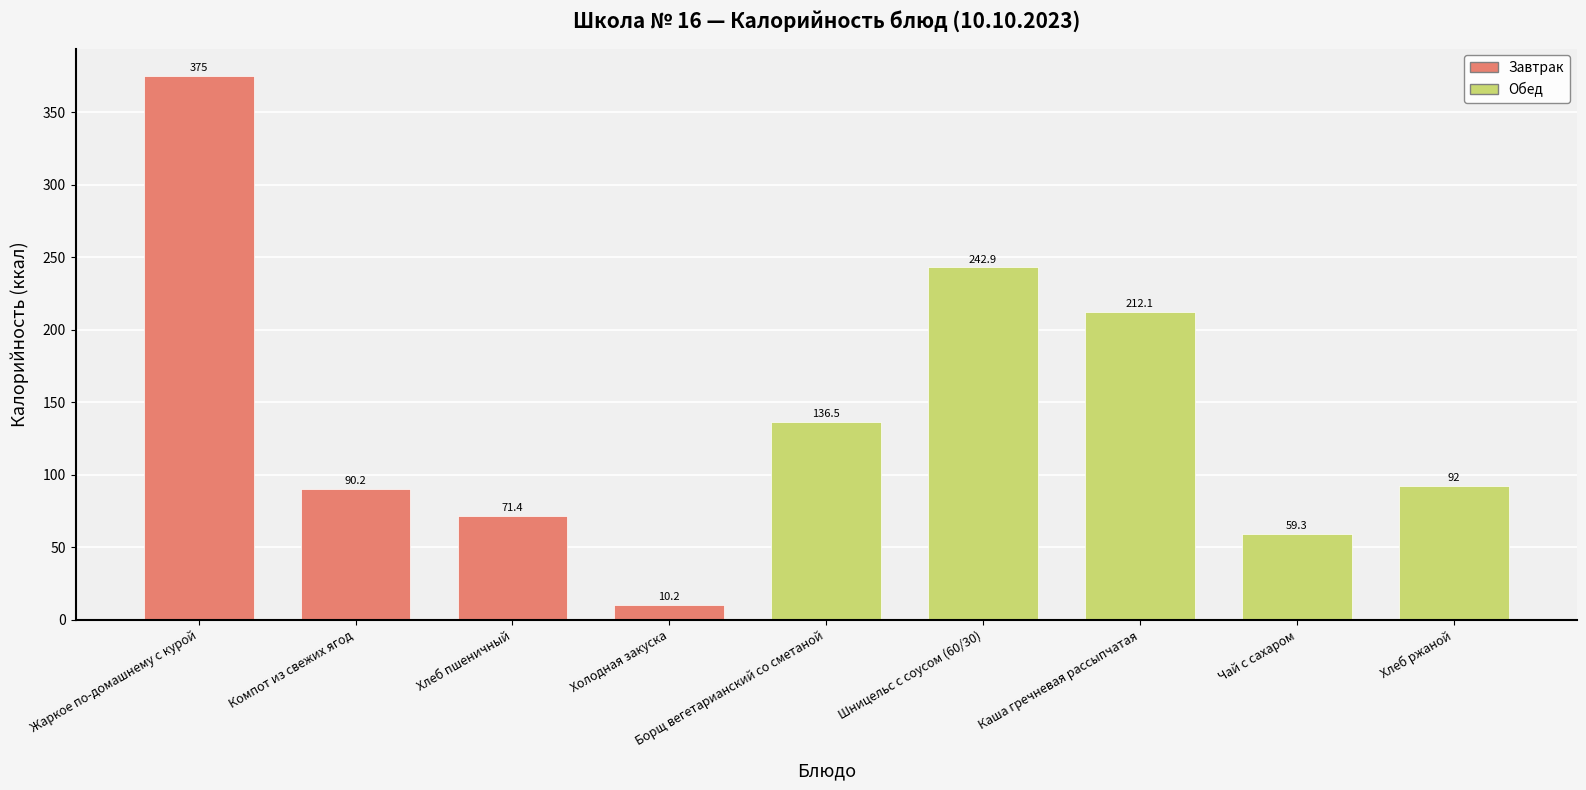

How many bars are there in total?

9